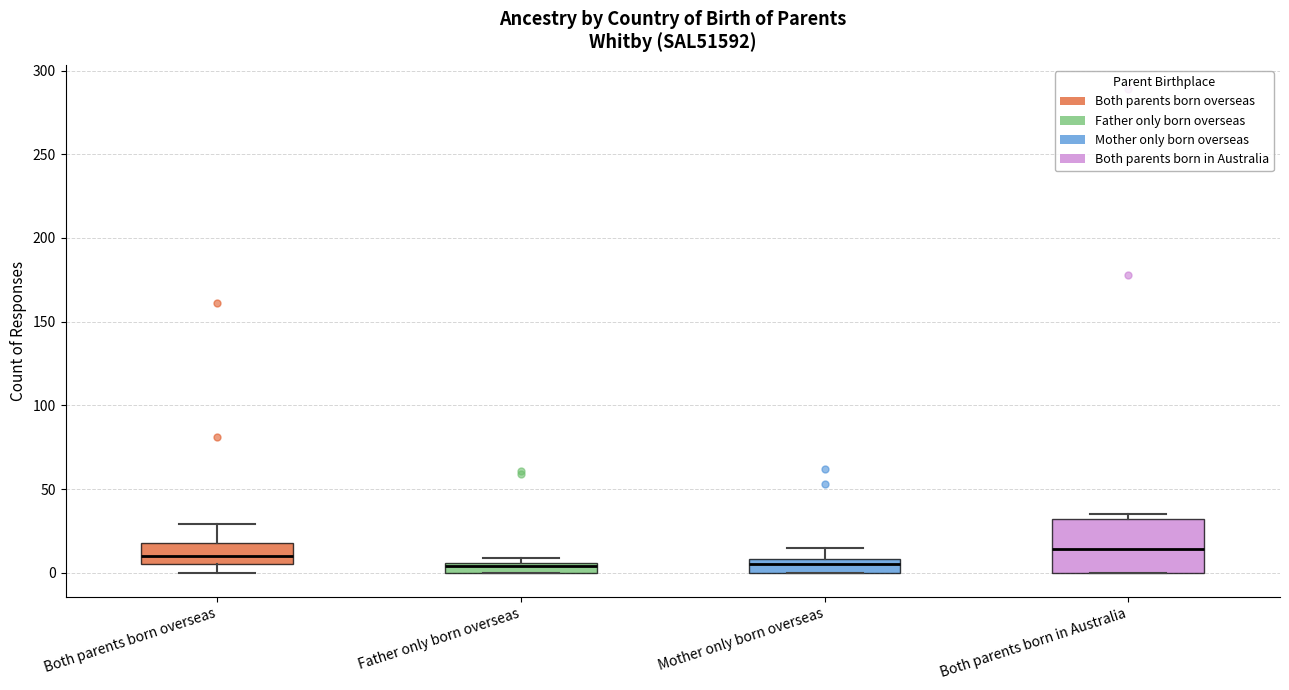

Where does the upper whisker of the box for Mother only born overseas end on the y-axis? The values are not printed on the chart, so give them approximately, as read against the axis.

15